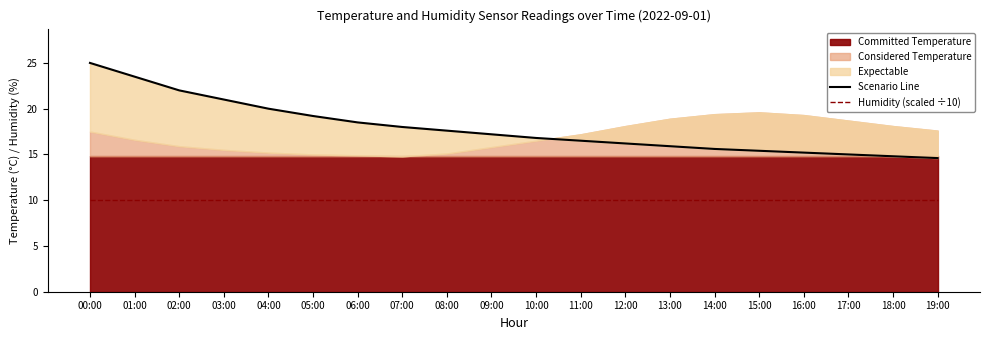

At how many categories does at least one series exceed 12?

20